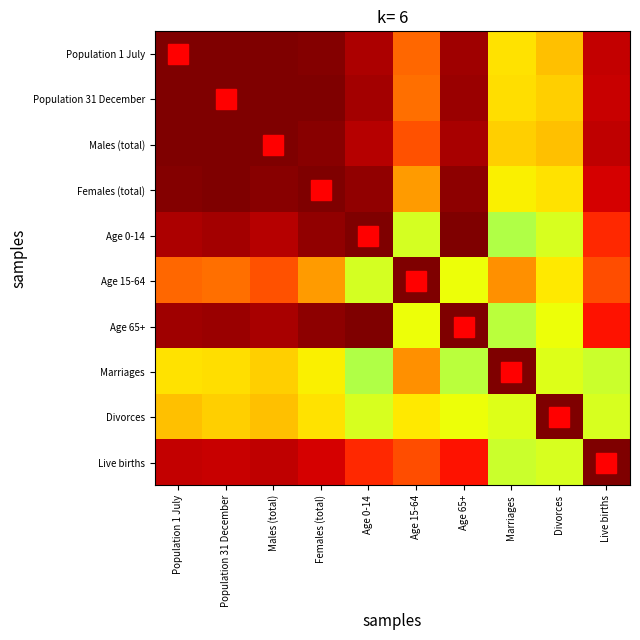

What is the total value across all series at Marriages?

6.8